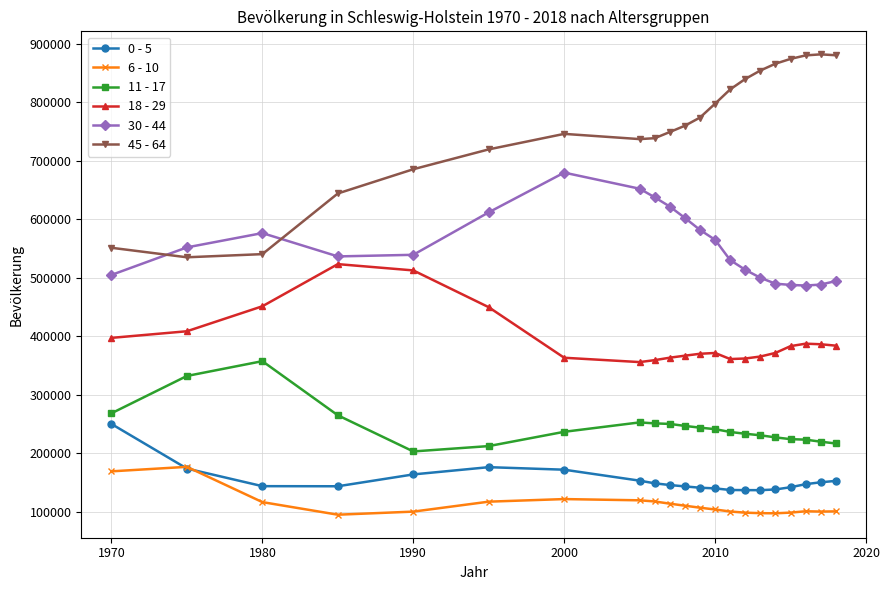

True or false: 30 - 44 and 0 - 5 cross at least once.

False